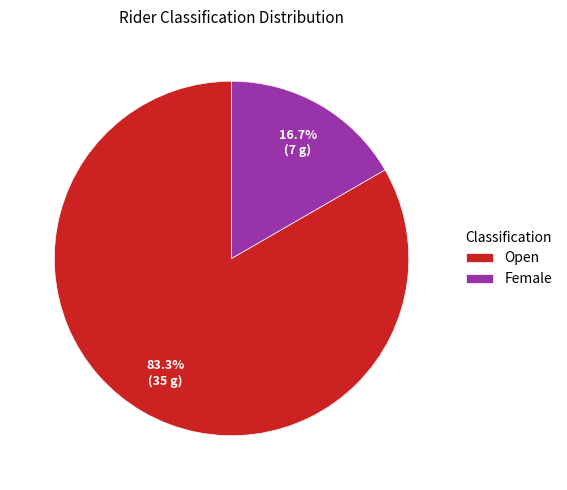

How many slices are in this pie chart?

2